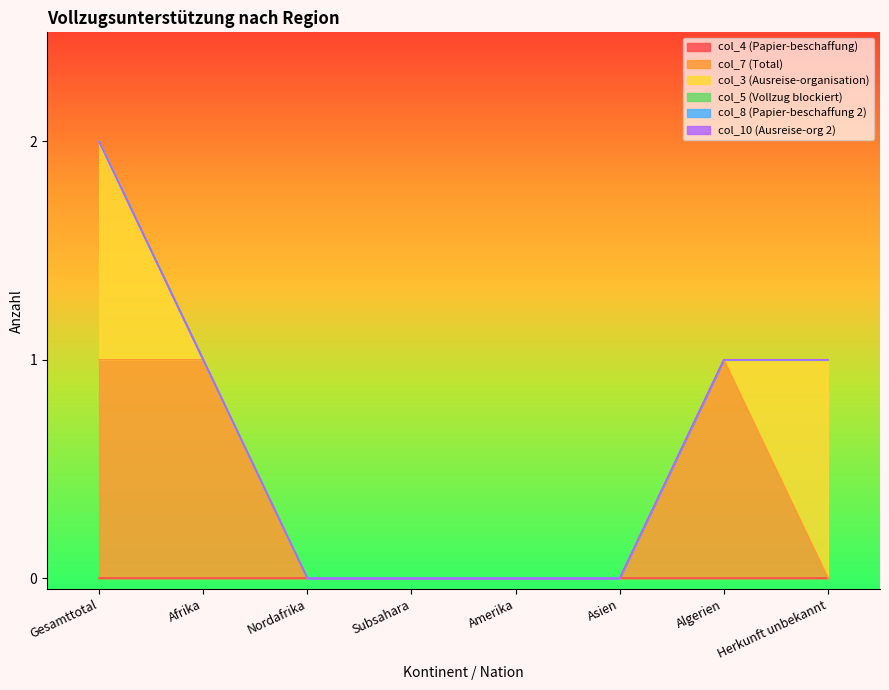

List the series in order of their peak value, highest first.

col_7 (Total), col_3 (Ausreise-organisation), col_4 (Papier-beschaffung), col_5 (Vollzug blockiert), col_8 (Papier-beschaffung 2), col_10 (Ausreise-org 2)